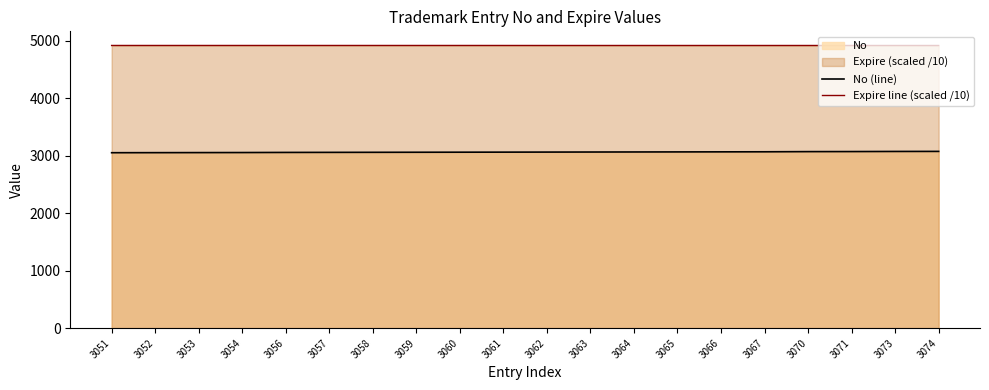

How many values in the No (line) series are below 3062?

10